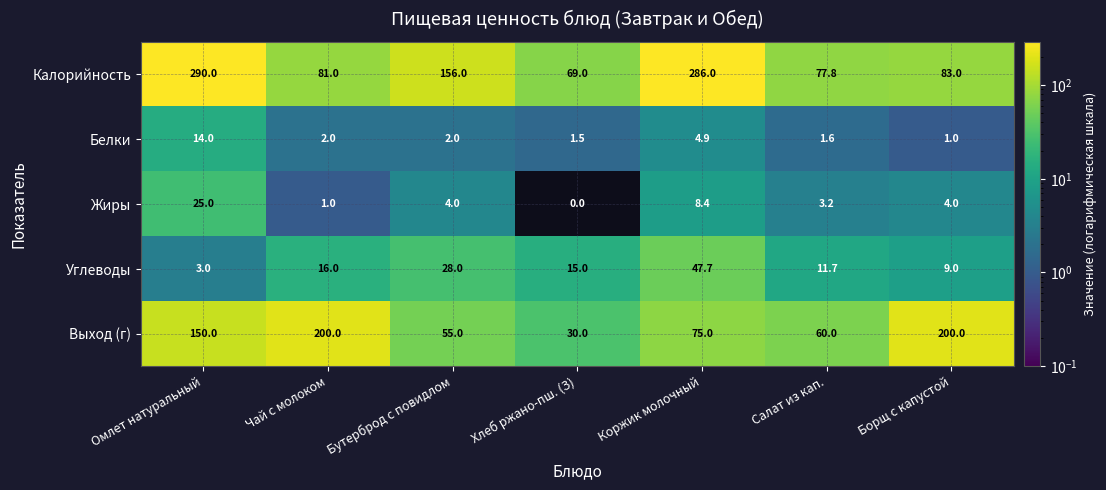

What is the total value across all series at Хлеб ржано-пш. (З)?

115.5